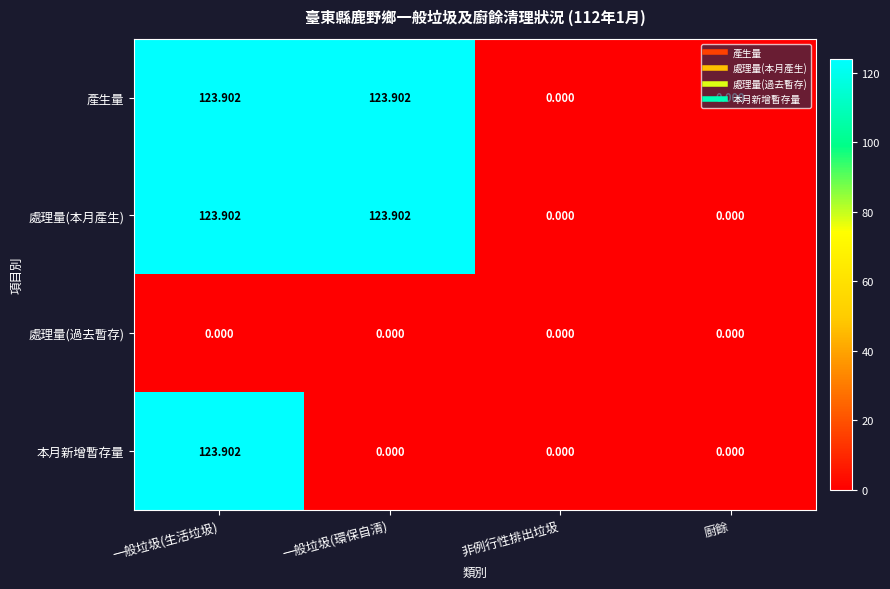

Which series changed the most between 一般垃圾(生活垃圾) and 一般垃圾(環保自清)?

本月新增暫存量